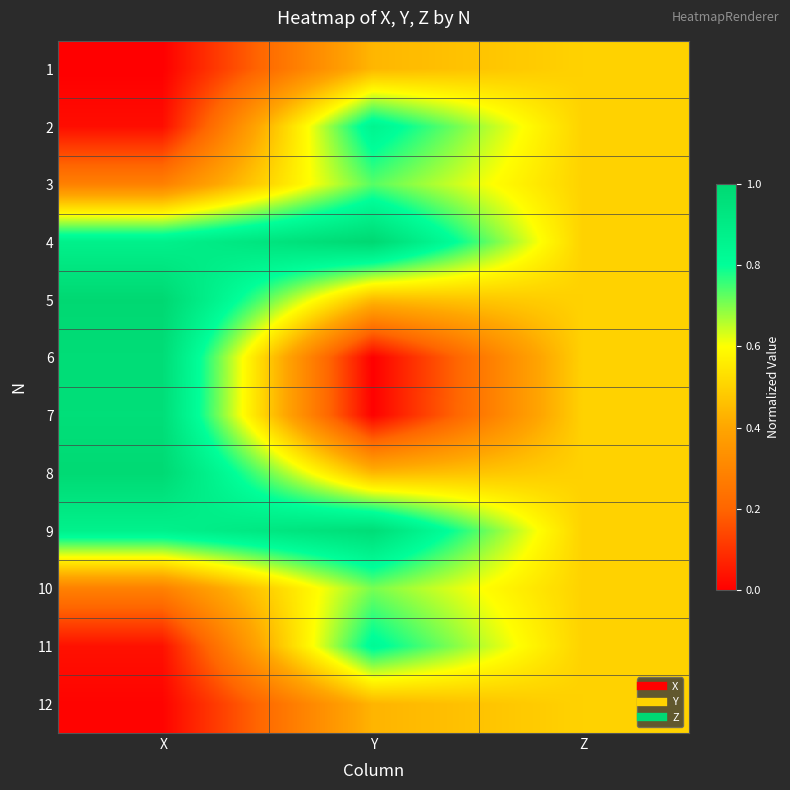

Reading right to left, what are all the values shown in this chart?

1: Z=0.5	Y=0.4	X=0.0
2: Z=0.5	Y=0.9	X=0.0
3: Z=0.5	Y=0.7	X=0.3
4: Z=0.5	Y=1.0	X=0.9
5: Z=0.5	Y=0.4	X=1.0
6: Z=0.5	Y=0.0	X=1.0
7: Z=0.5	Y=0.0	X=1.0
8: Z=0.5	Y=0.4	X=1.0
9: Z=0.5	Y=1.0	X=0.9
10: Z=0.5	Y=0.7	X=0.3
11: Z=0.5	Y=0.8	X=0.0
12: Z=0.5	Y=0.4	X=0.0